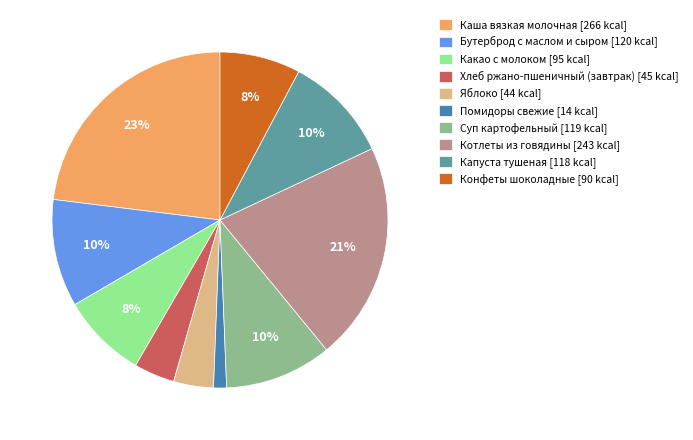

Is there any slice that represents more than half of the pie?

No